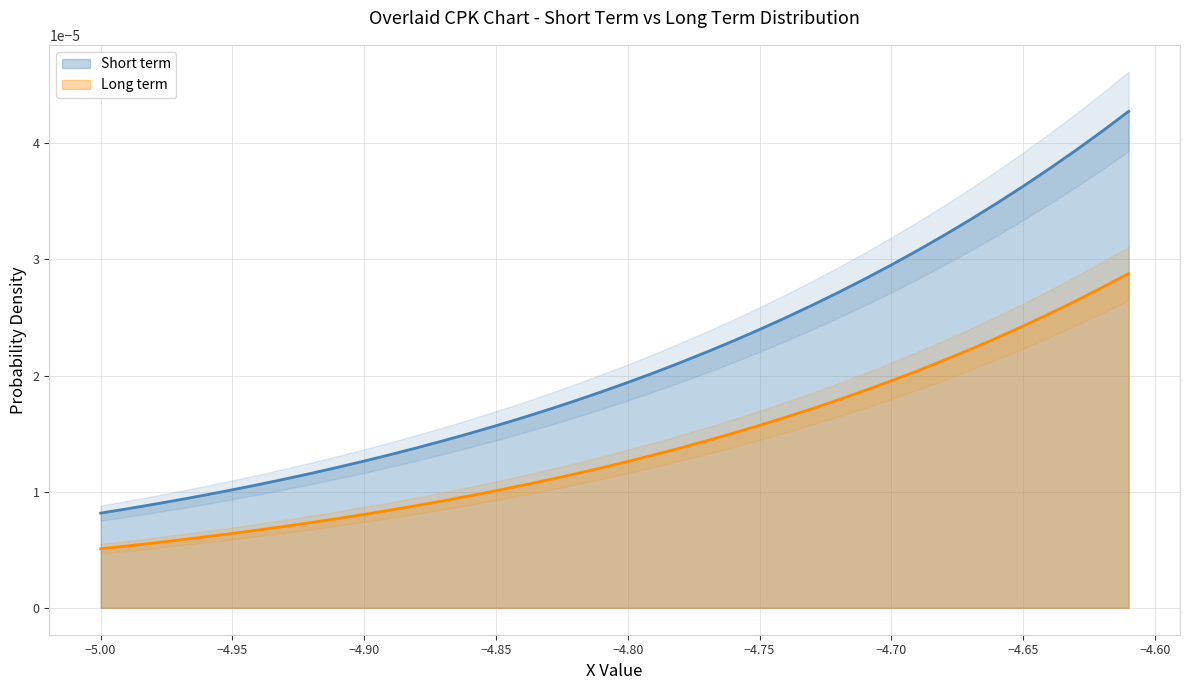

True or false: Long term and Short term cross at least once.

False